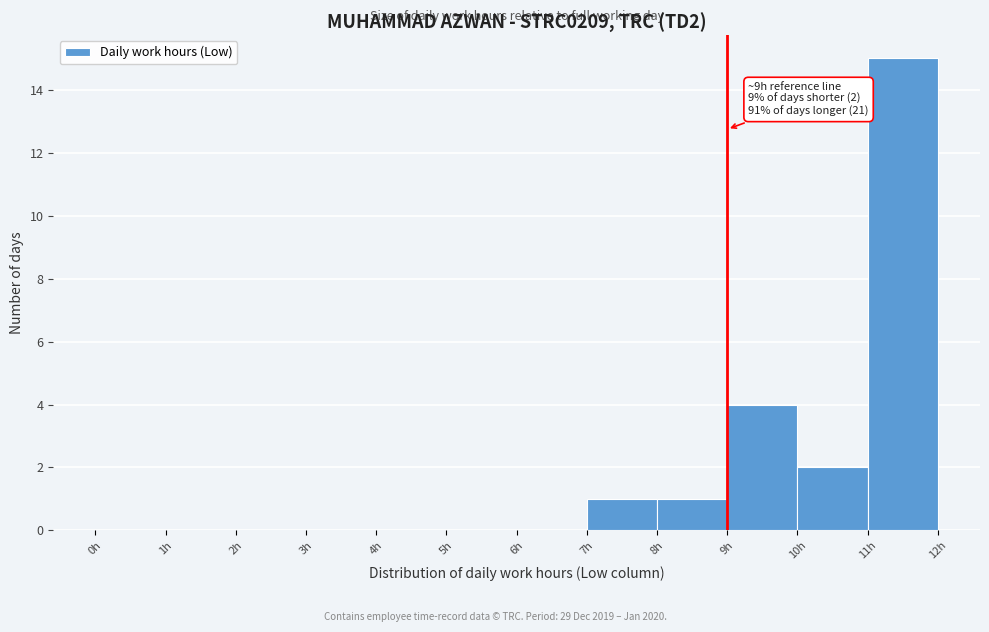

Which range on the x-axis has the tallest bar?

11 to 12